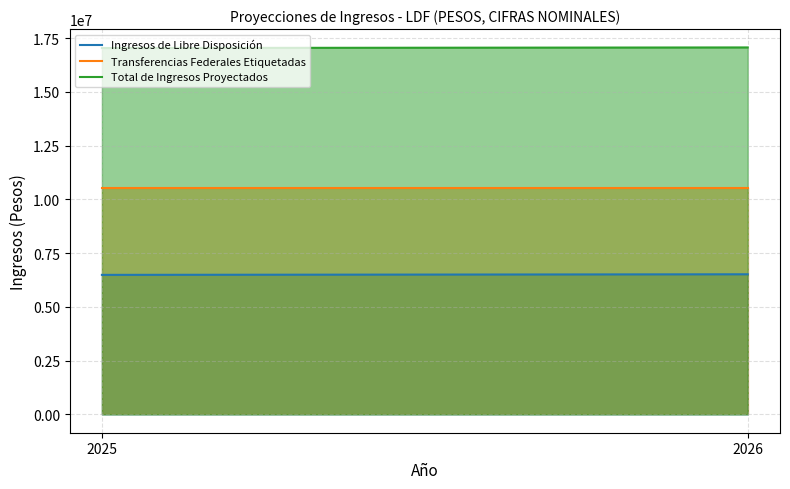

At which label is Total de Ingresos Proyectados closest to 17051329?

2025